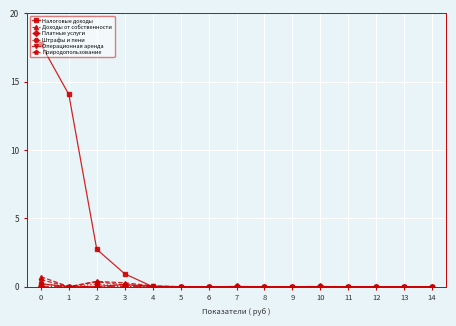

Is it true that Штрафы и пени equals 0.0 at 14?

True